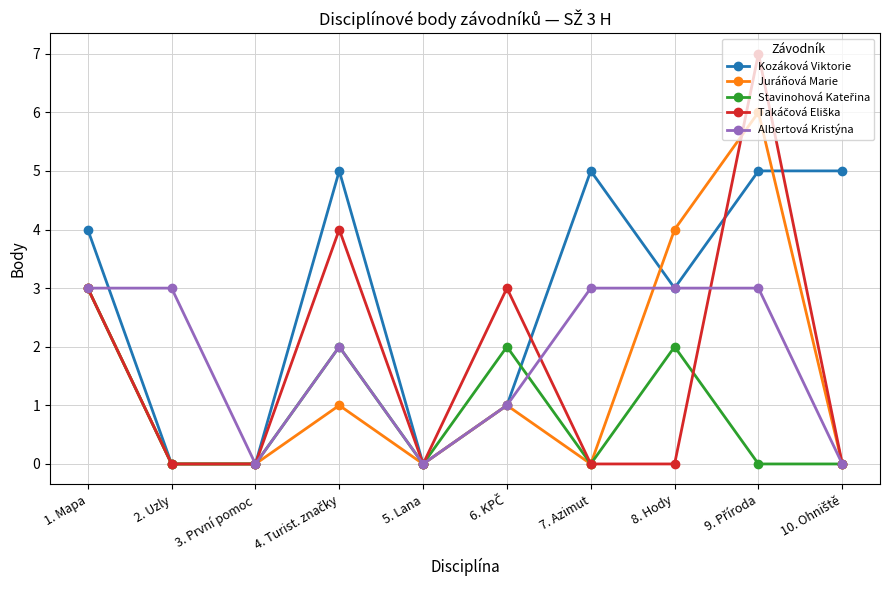

What is the sum of all Kozáková Viktorie values?

28